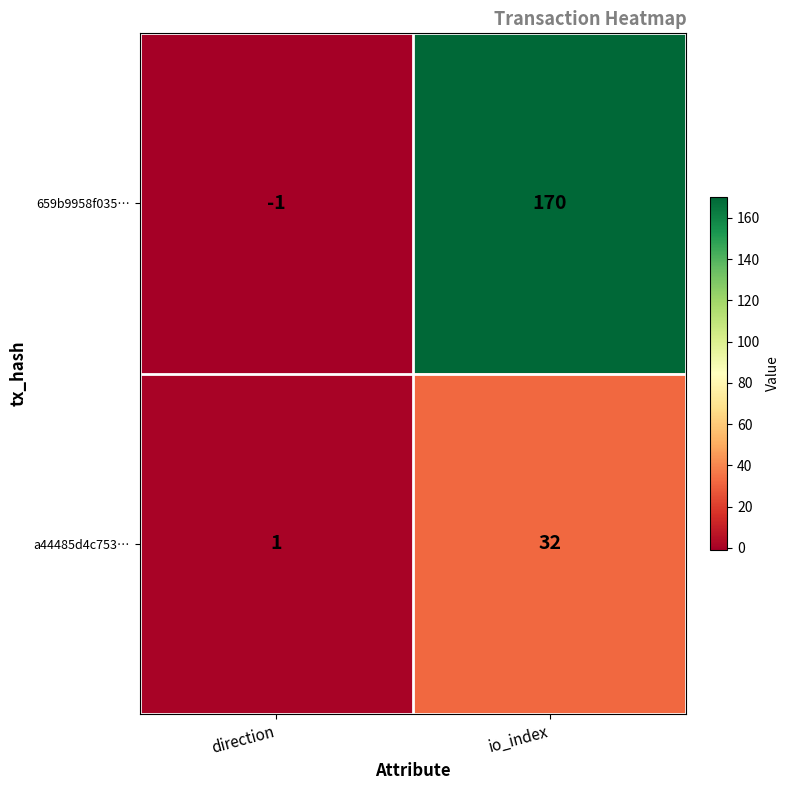

What is the sum of the 659b9958f035… values at direction and io_index?

169